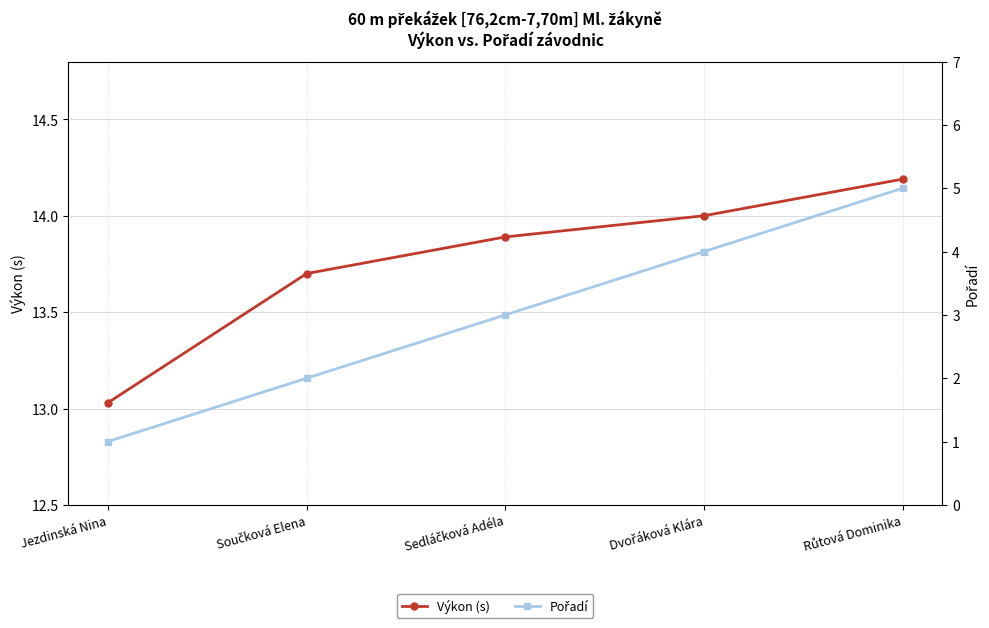

What position from the right is Součková Elena?

4